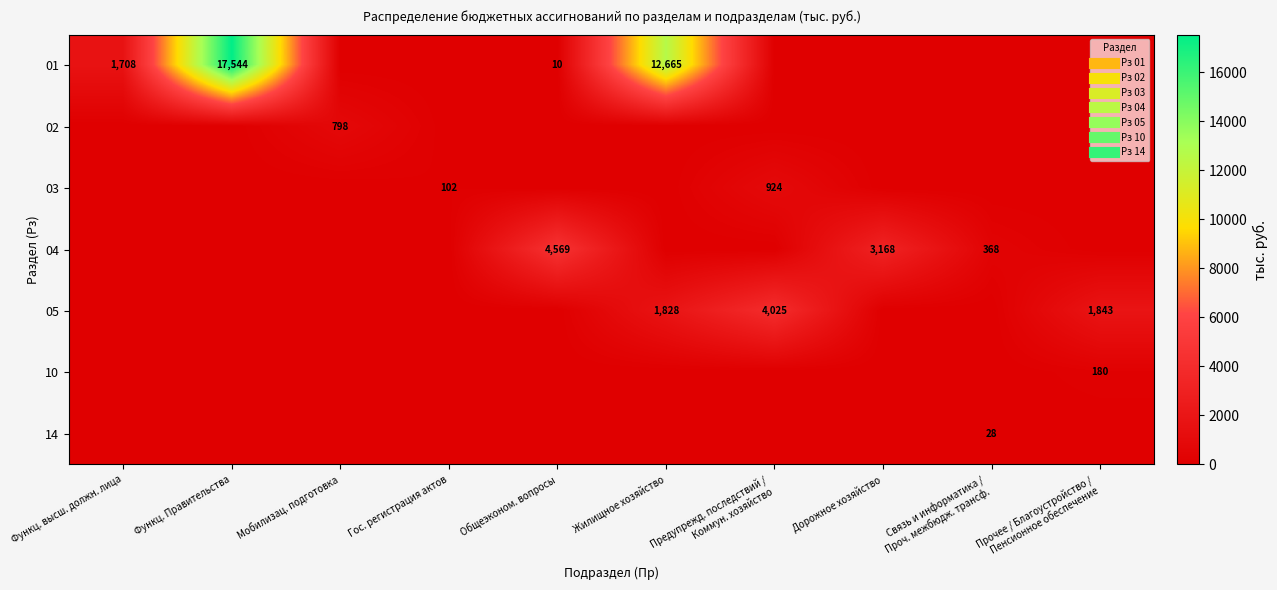

What is the difference between the maximum and second lowest values in the 02 series?

798.0